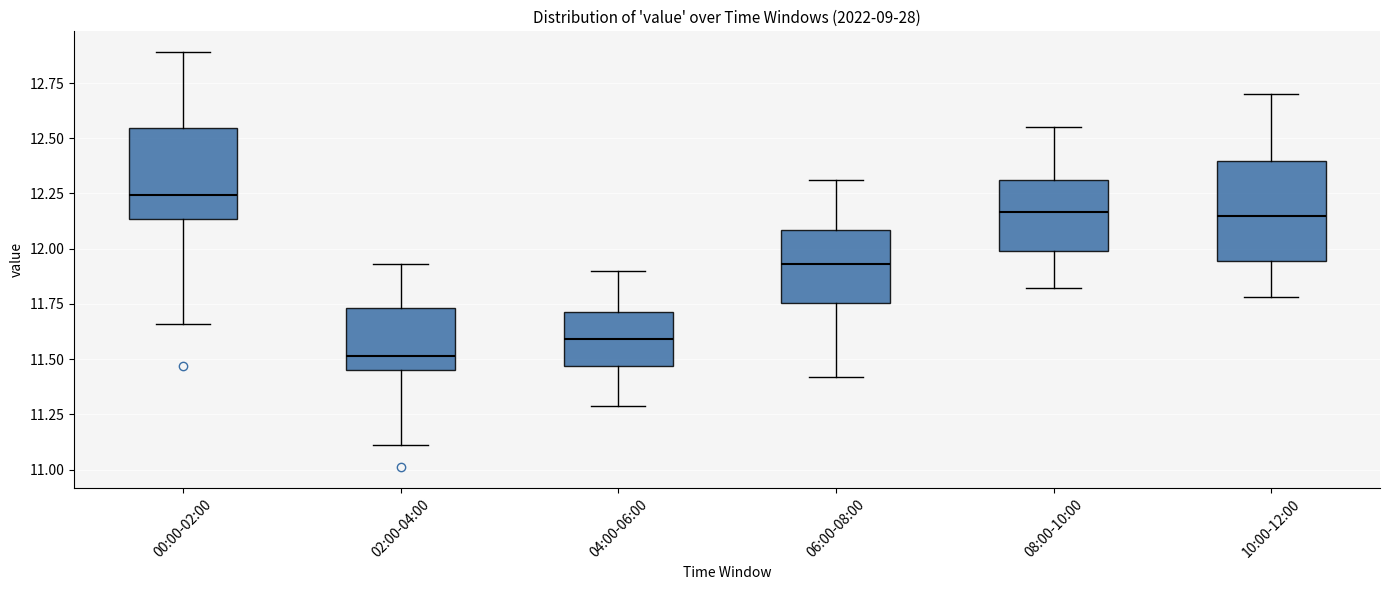

Where is the upper edge of the box for 04:00-06:00 on the y-axis? The values are not printed on the chart, so give them approximately, as read against the axis.

11.70